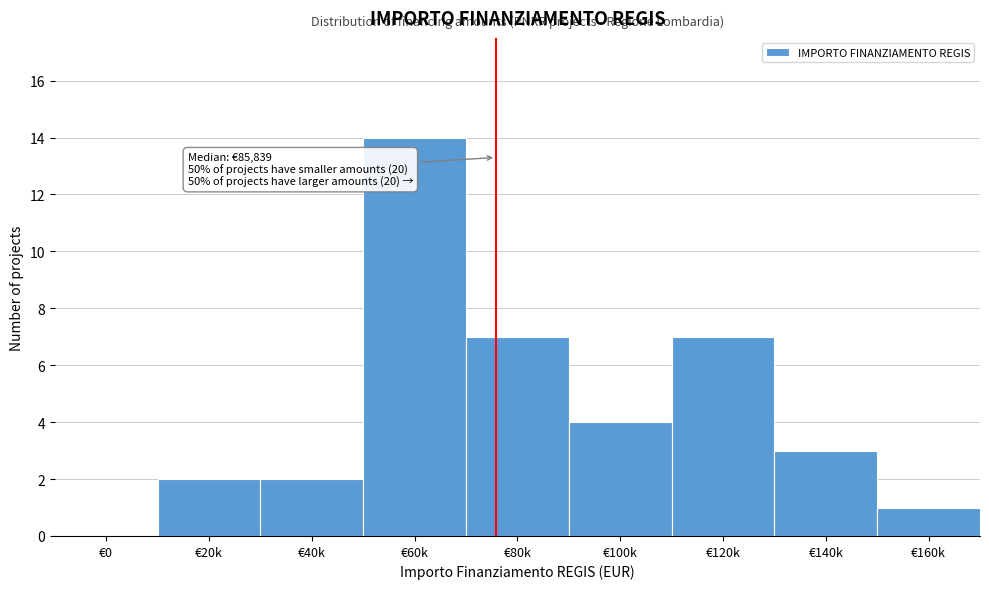

Reading right to left, what are all the values shown in this chart?

€160k=1	€140k=3	€120k=7	€100k=4	€80k=7	€60k=14	€40k=2	€20k=2	€0=0